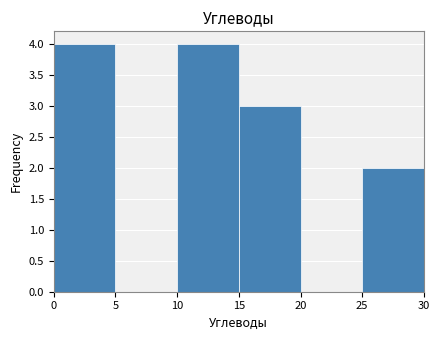

How tall is the bar that spans 25 to 30 on the x-axis? The values are not printed on the chart, so give them approximately, as read against the axis.

2